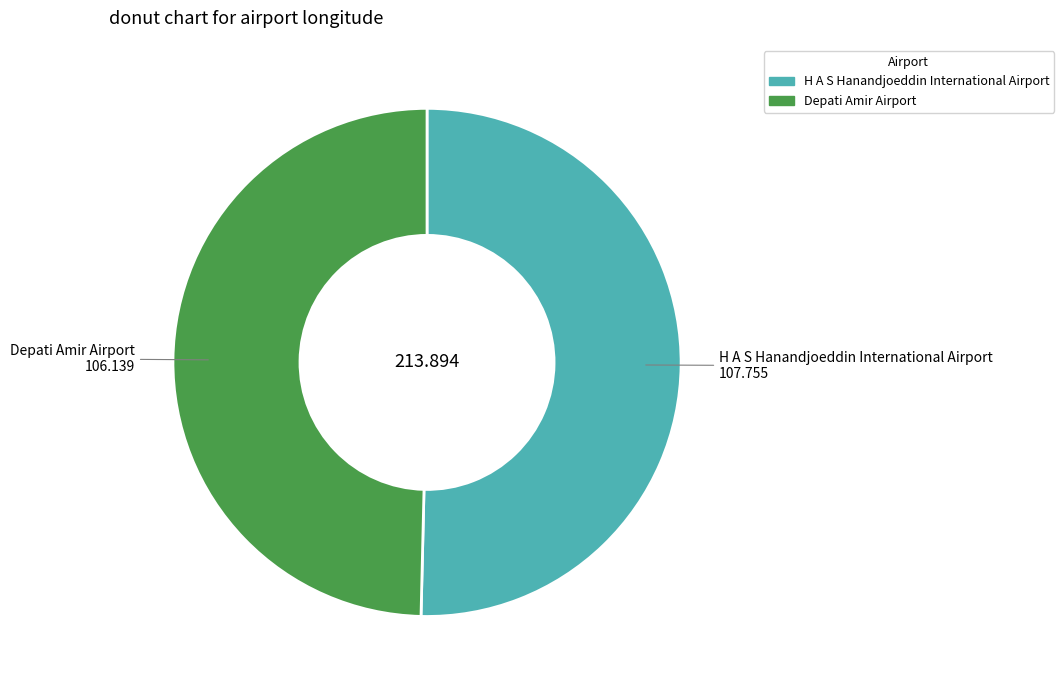

Which category has the smallest portion of the pie?

Depati Amir Airport